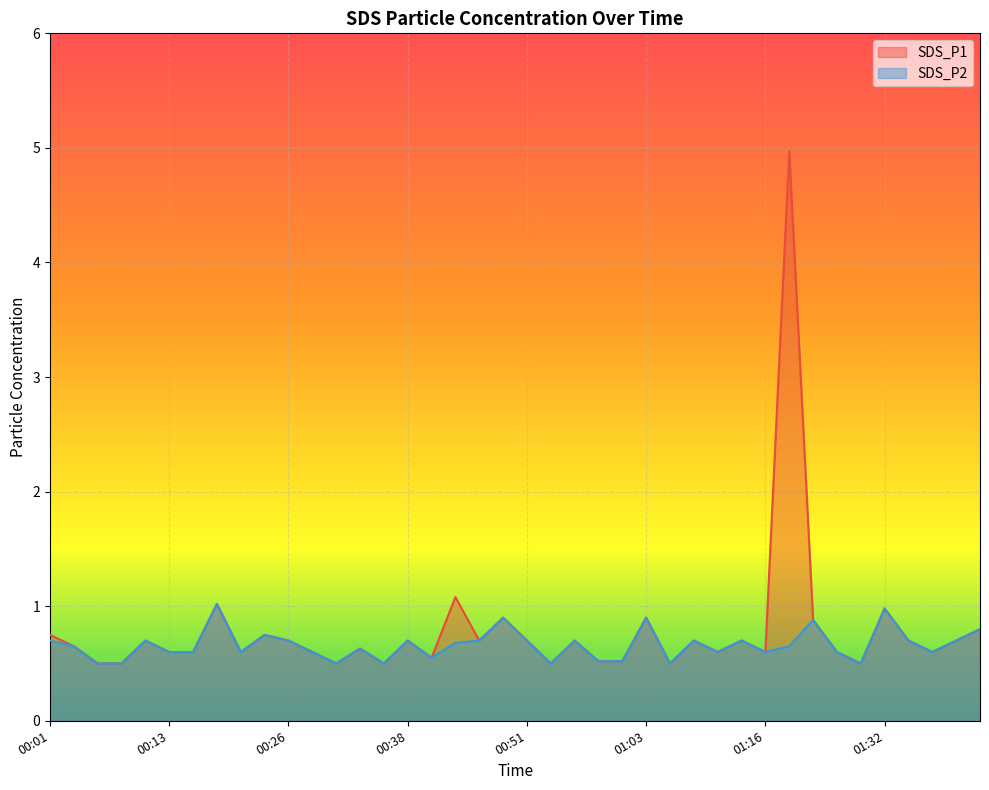

What is the minimum value for SDS_P2?

0.5